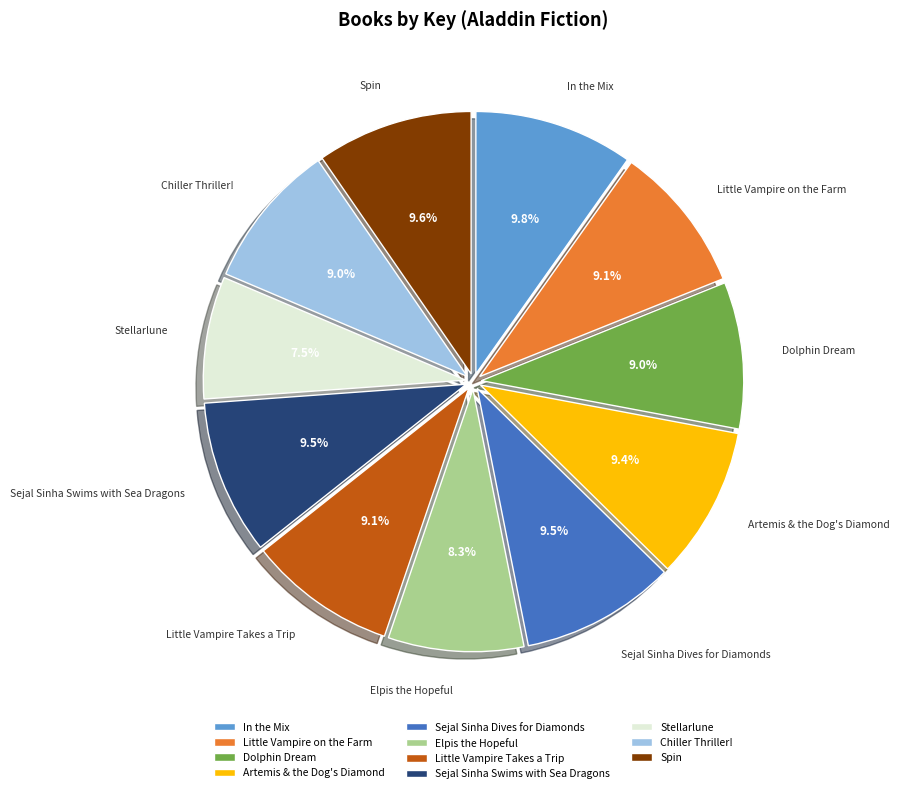

Which slice is the smallest?

Stellarlune